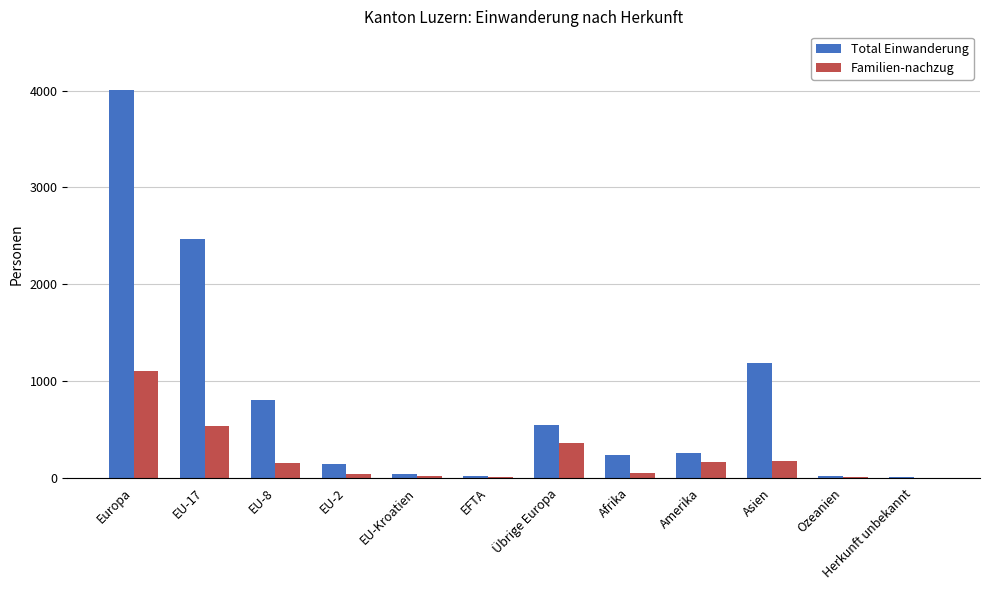

Between Europa and Afrika, which series saw the biggest shift?

Total Einwanderung